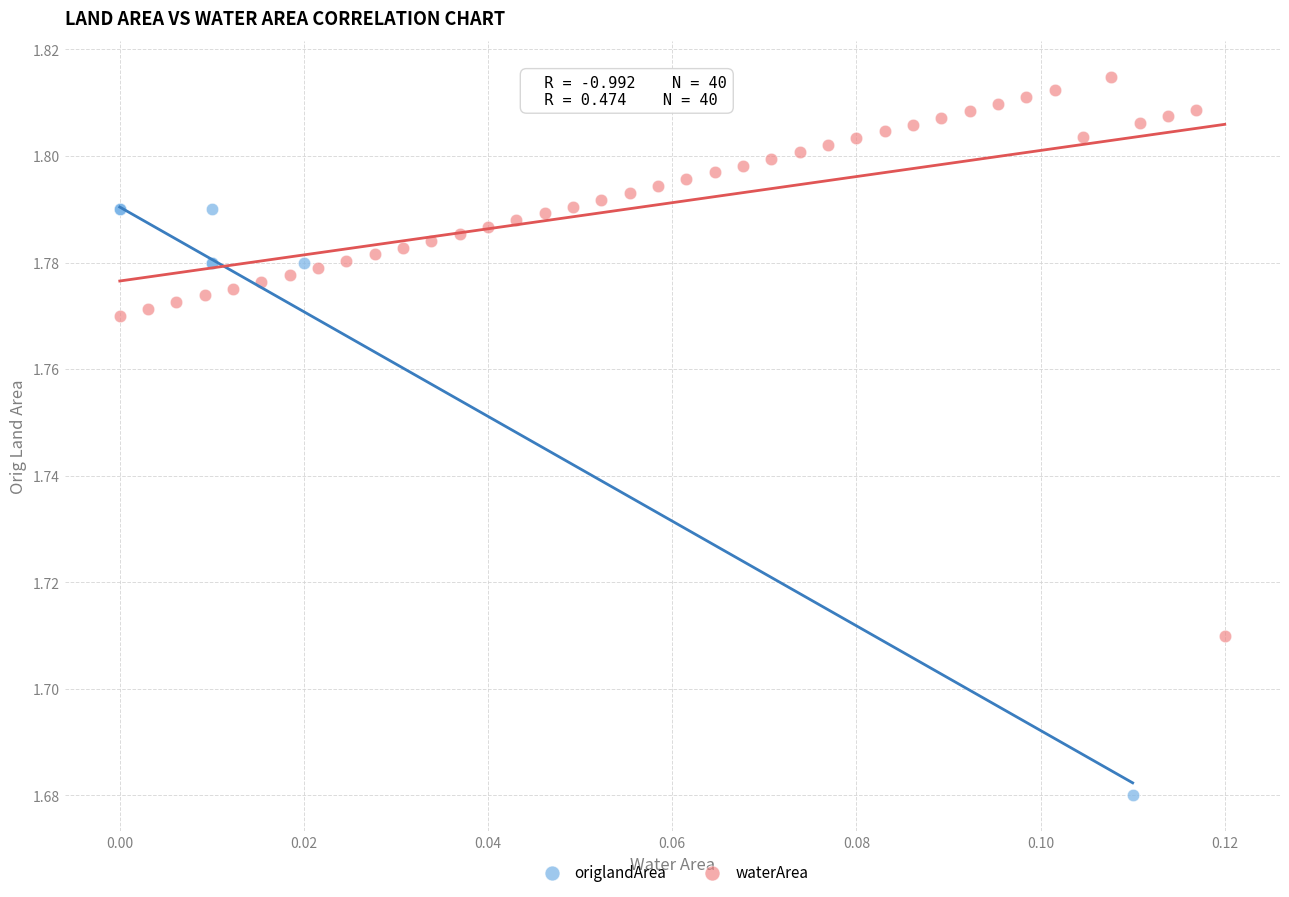

Which series contains the highest Y value?

waterArea